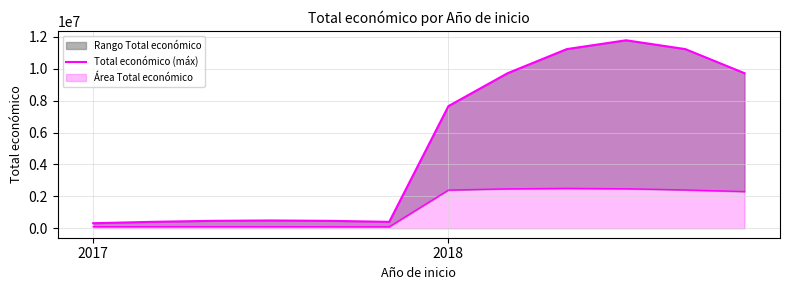

Does the chart display data point markers on the line(s)?

No